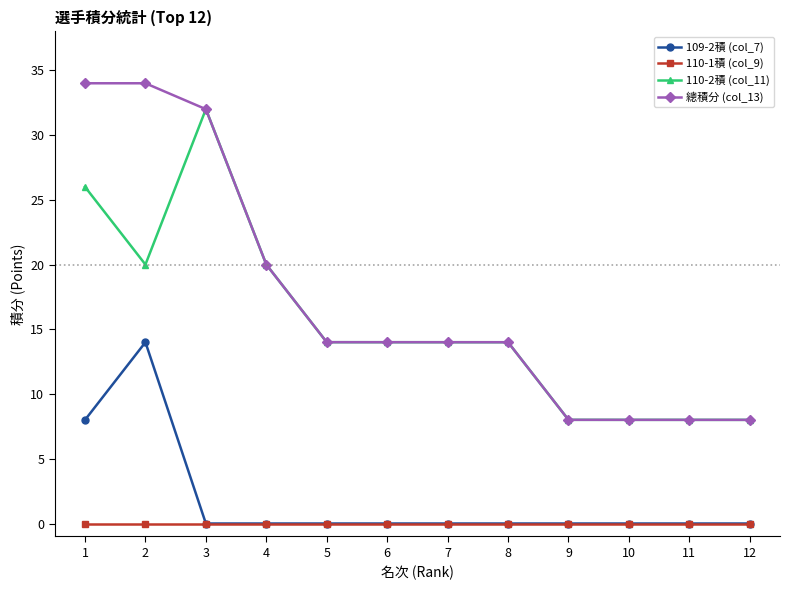

At which category does 110-2積 (col_11) reach its first local valley?

2